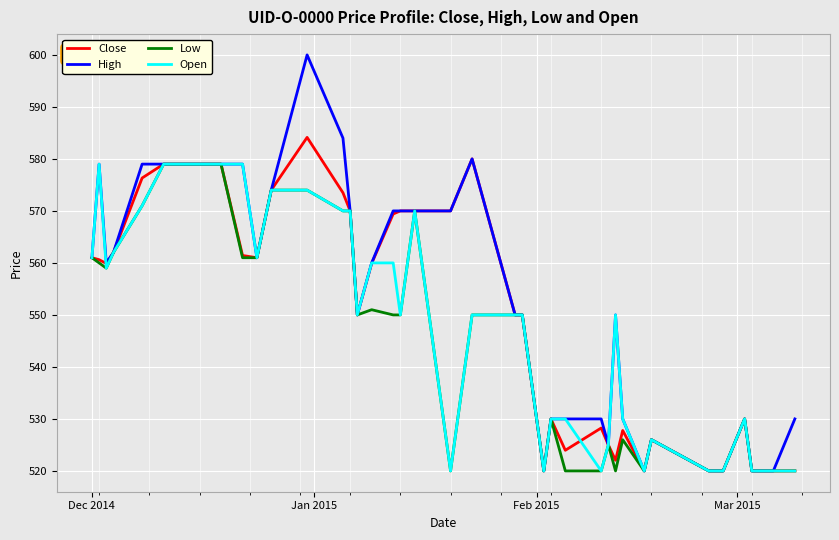

Which series has the widest spread of values?

High